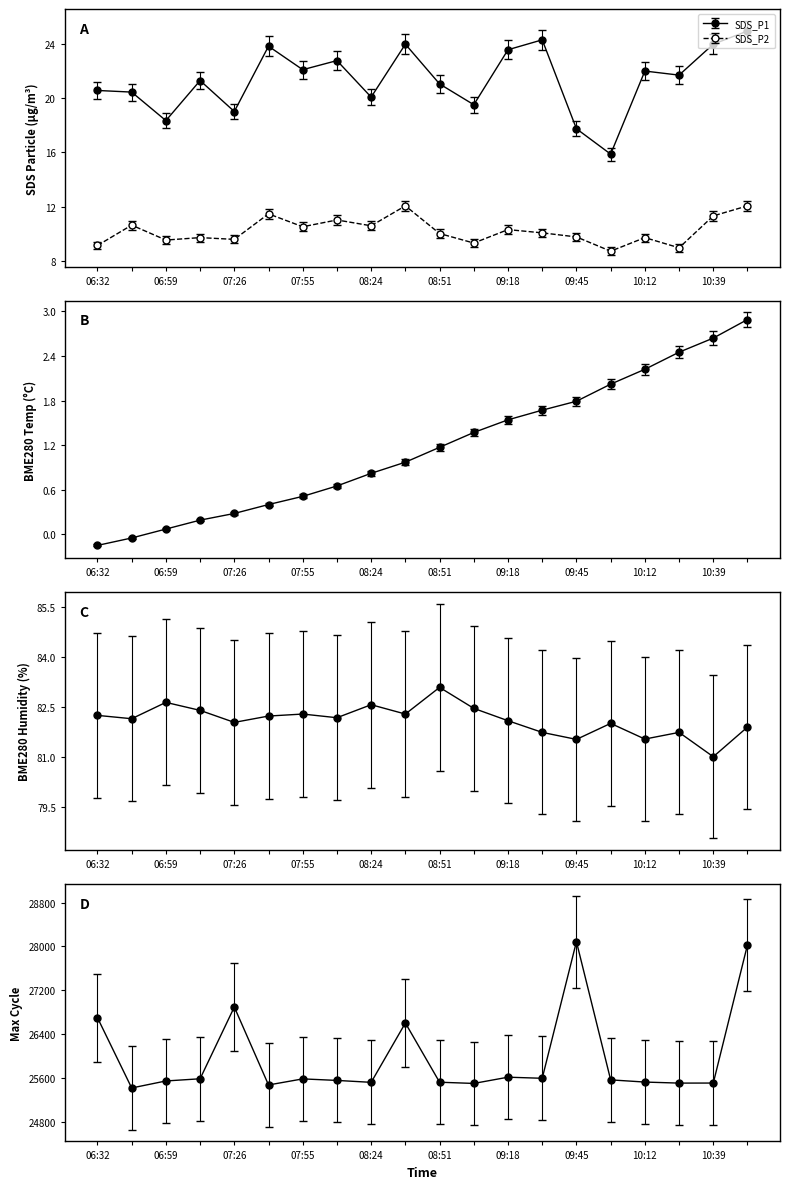

What is the difference between the maximum and second lowest values in the SDS_P2 series?

3.1